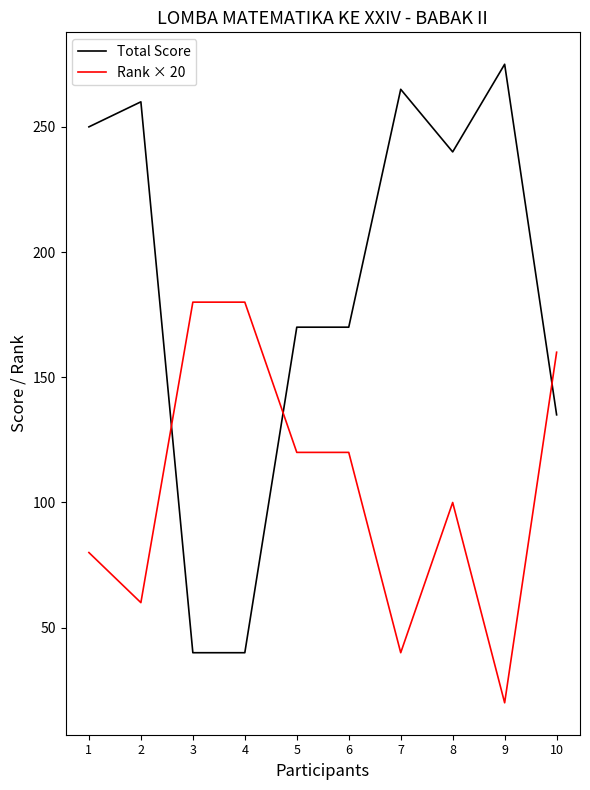

Where do Rank × 20 and Total Score first cross each other?

2 and 3